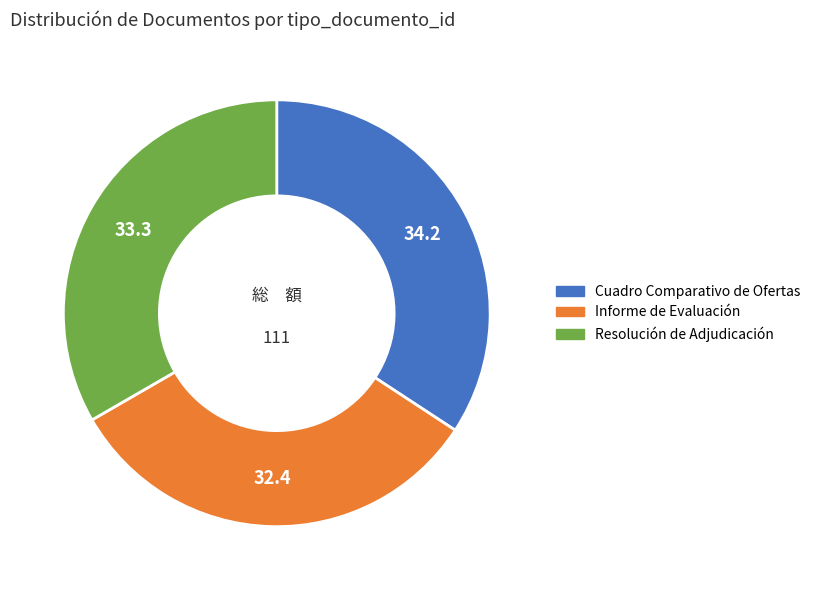

Between Informe de Evaluación and Resolución de Adjudicación, which is larger?

Resolución de Adjudicación